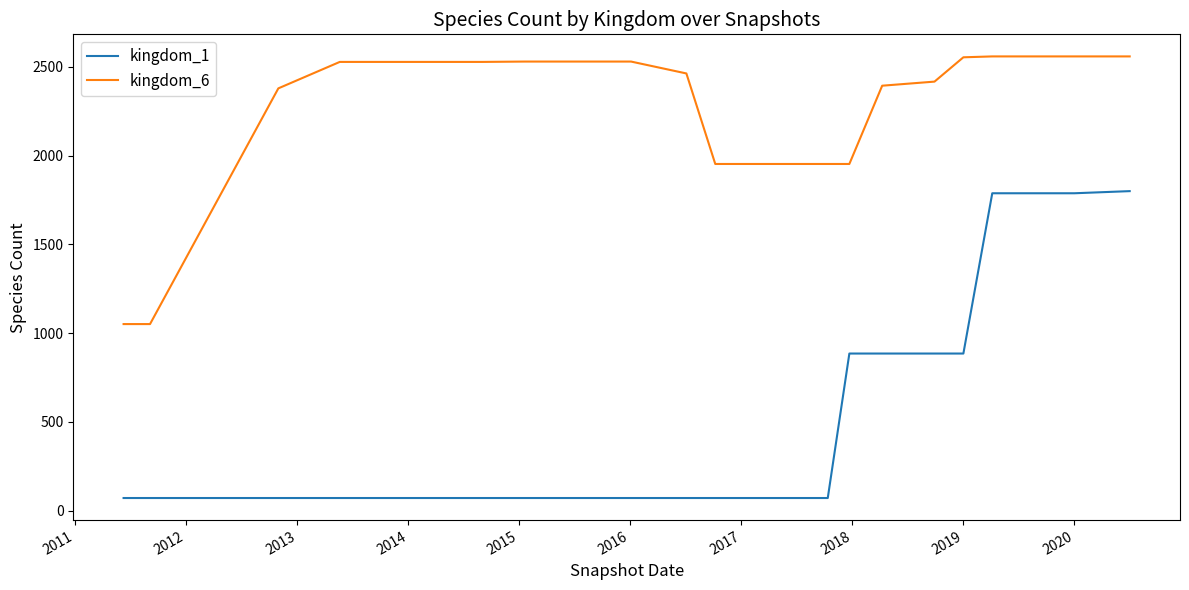

List the series in order of their overall mean, lowest first.

kingdom_1, kingdom_6